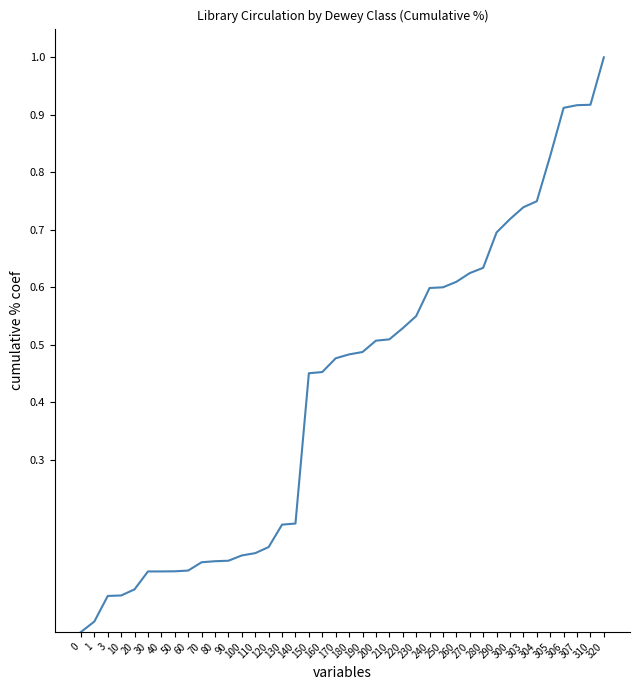

What is the difference between the maximum and minimum values?

1.0